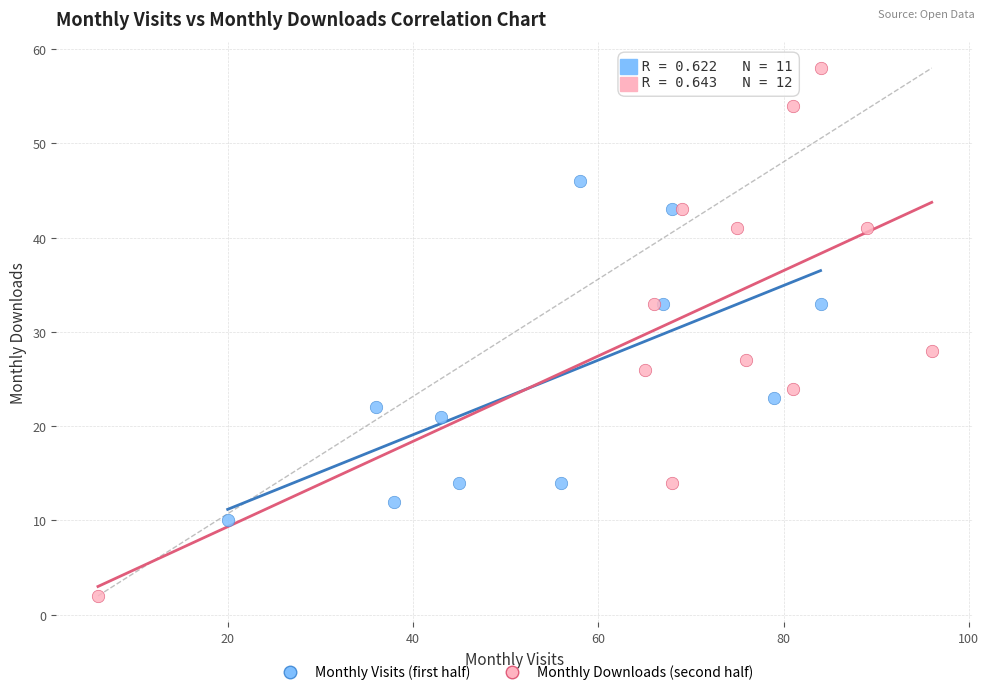

Which series contains the highest Y value?

Monthly Downloads (second half)